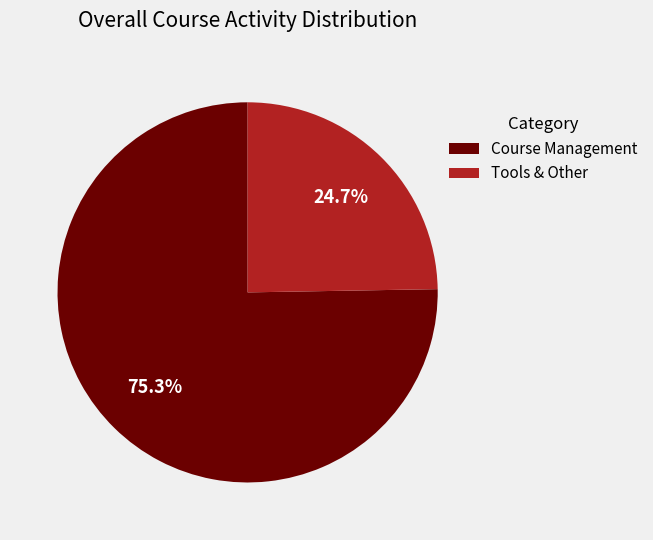

Which slice is the largest?

Course Management